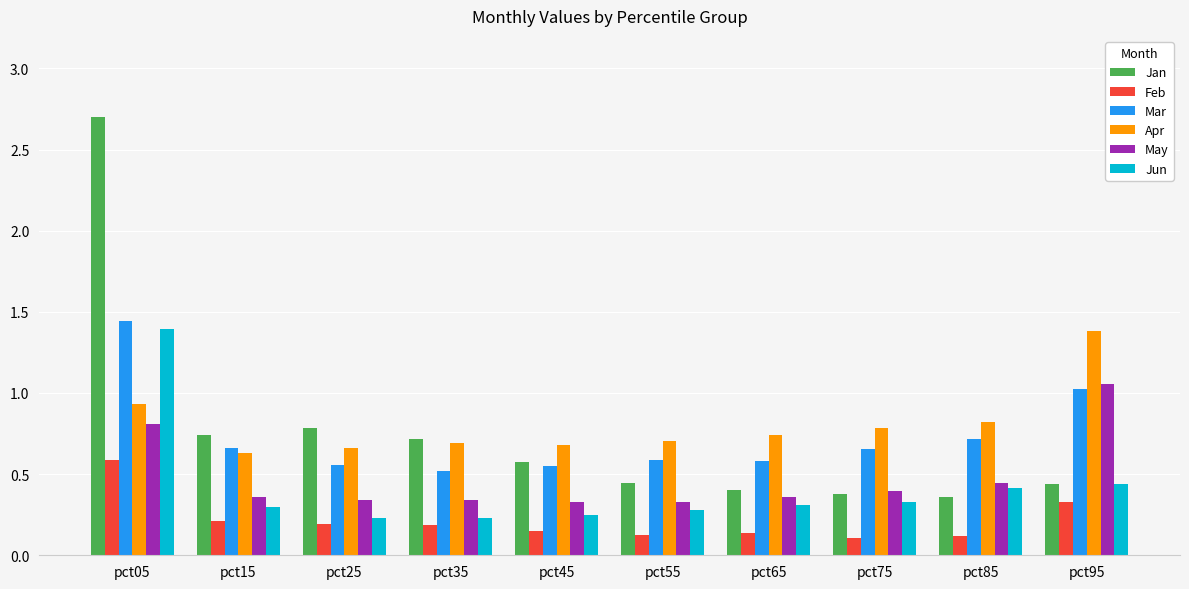

At which label does Mar reach its minimum?

pct35